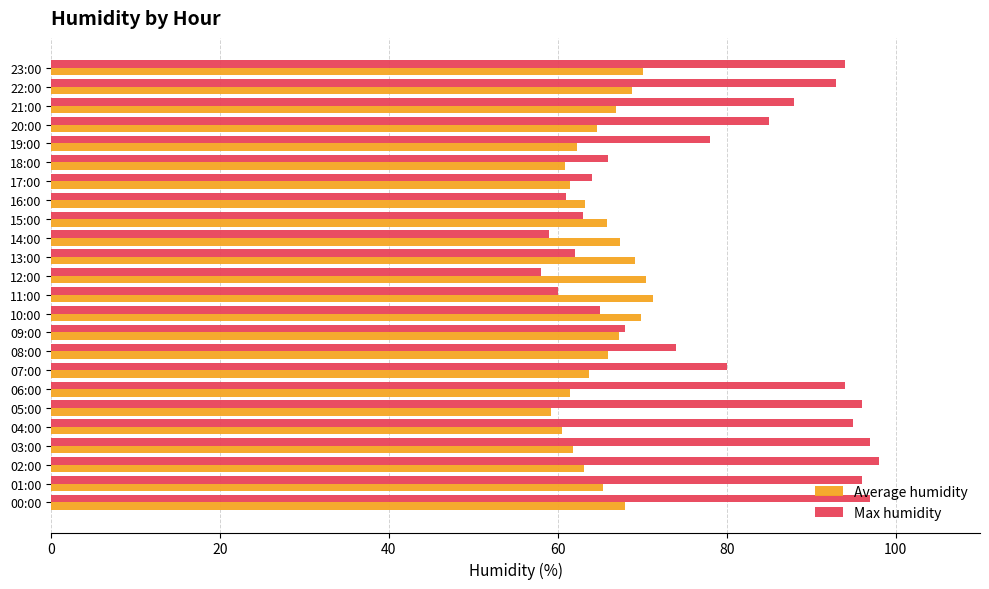

Which series has the widest spread of values?

Max humidity